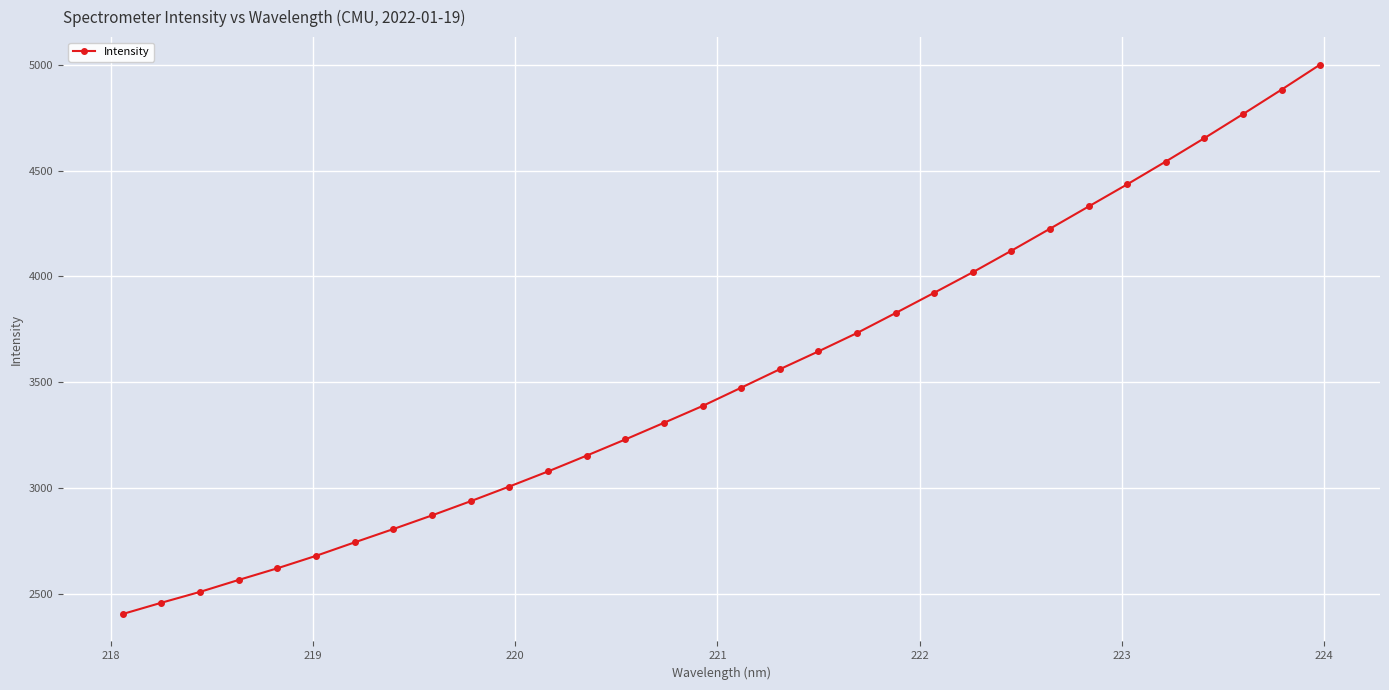

True or false: the data has more than 2 interior local peaks.

False